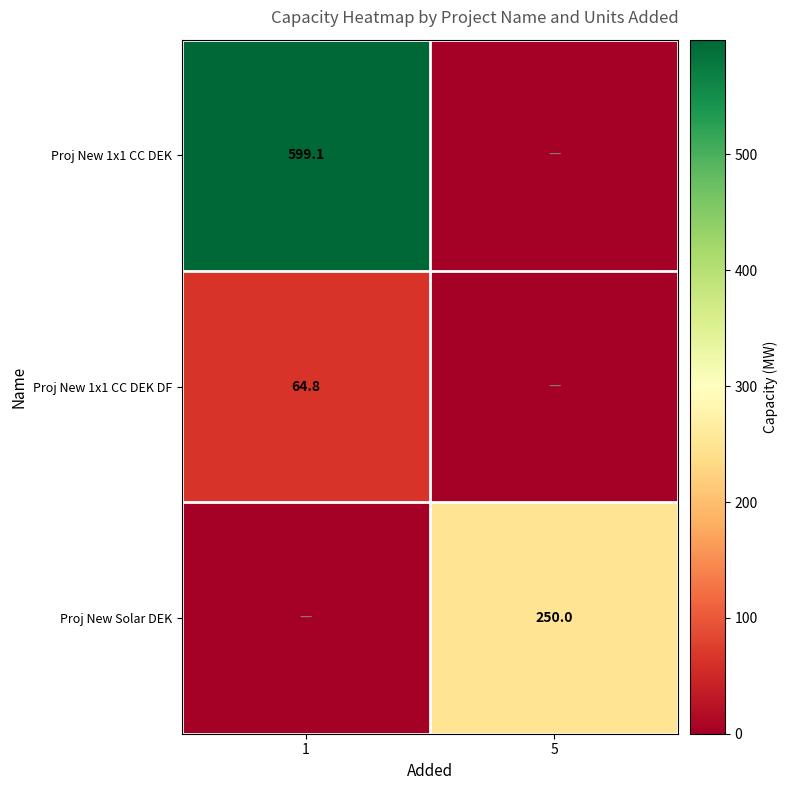

The value of Proj New Solar DEK at 5 is 374.2. True or false?

False